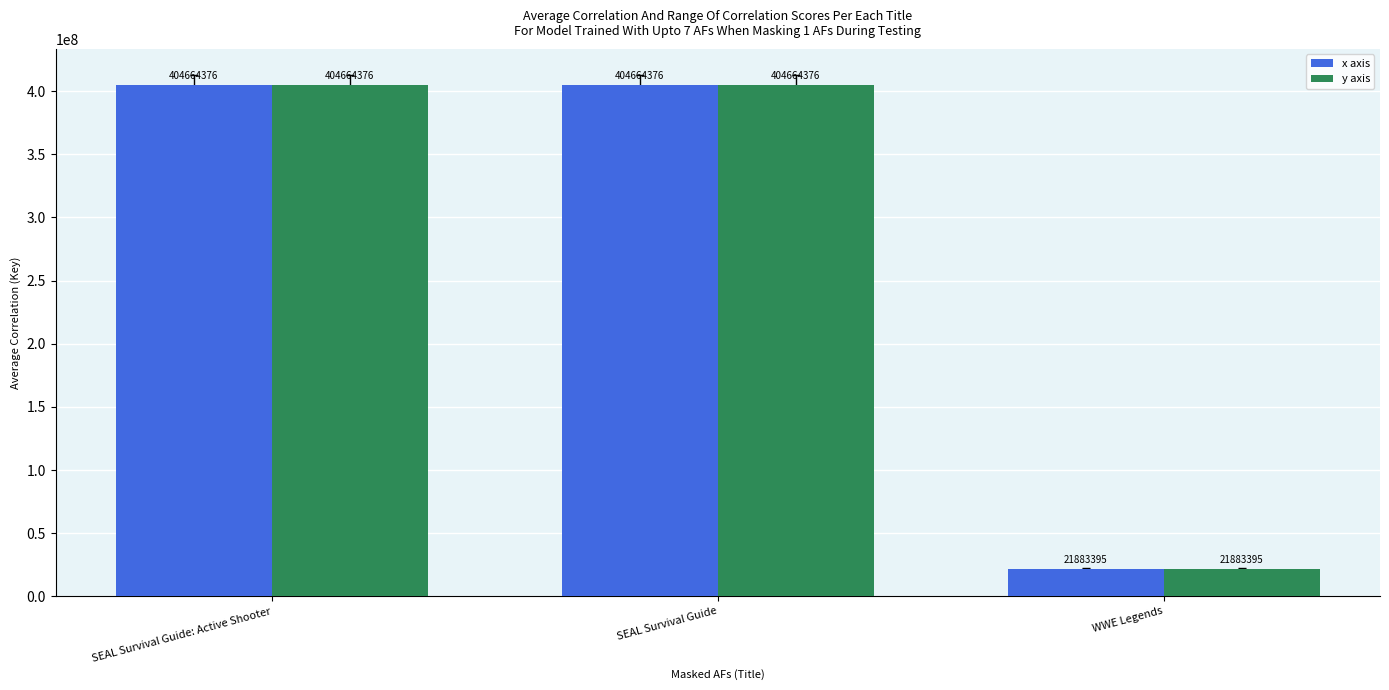

What is the highest value of the x axis series?

404664376